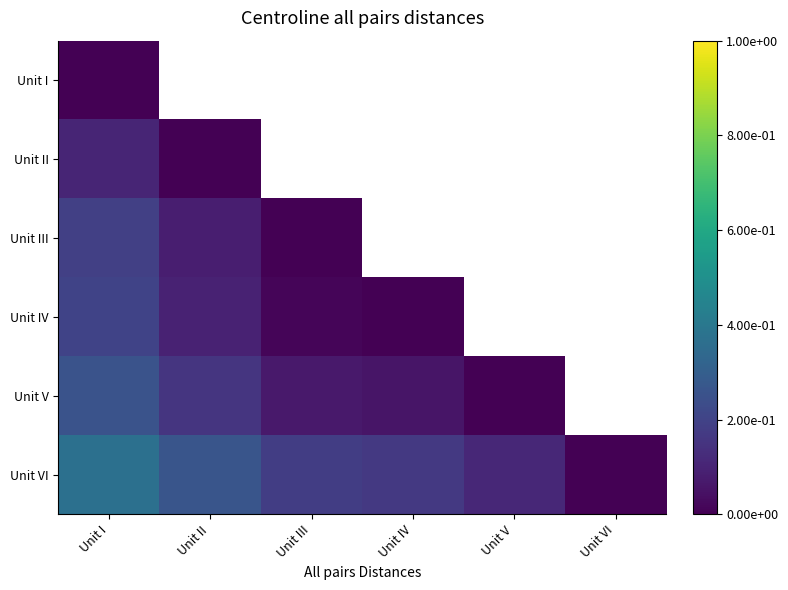

At Unit III, list the series in order from largest to smallest.

Unit VI, Unit V, Unit IV, Unit I, Unit II, Unit III